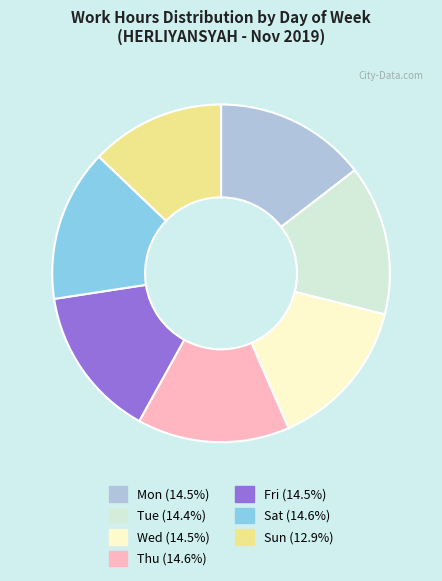

How many segments does this pie chart have?

7